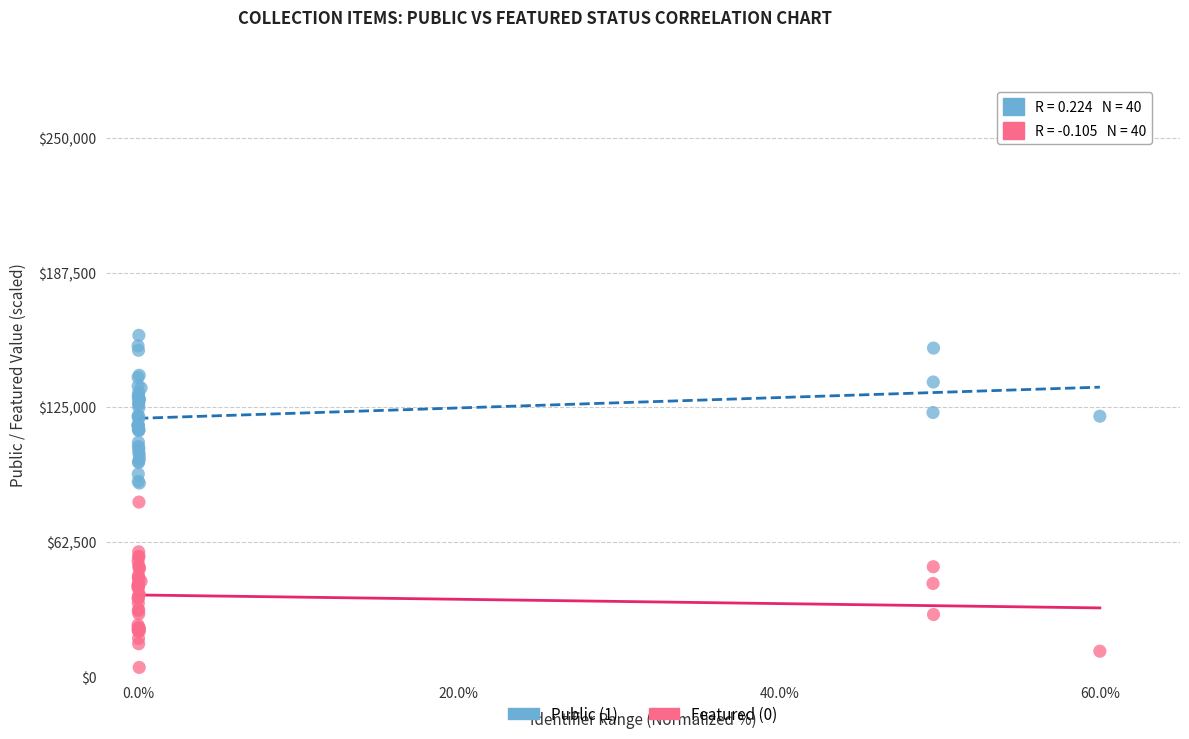

Which series reaches the minimum Y coordinate?

Featured (0)